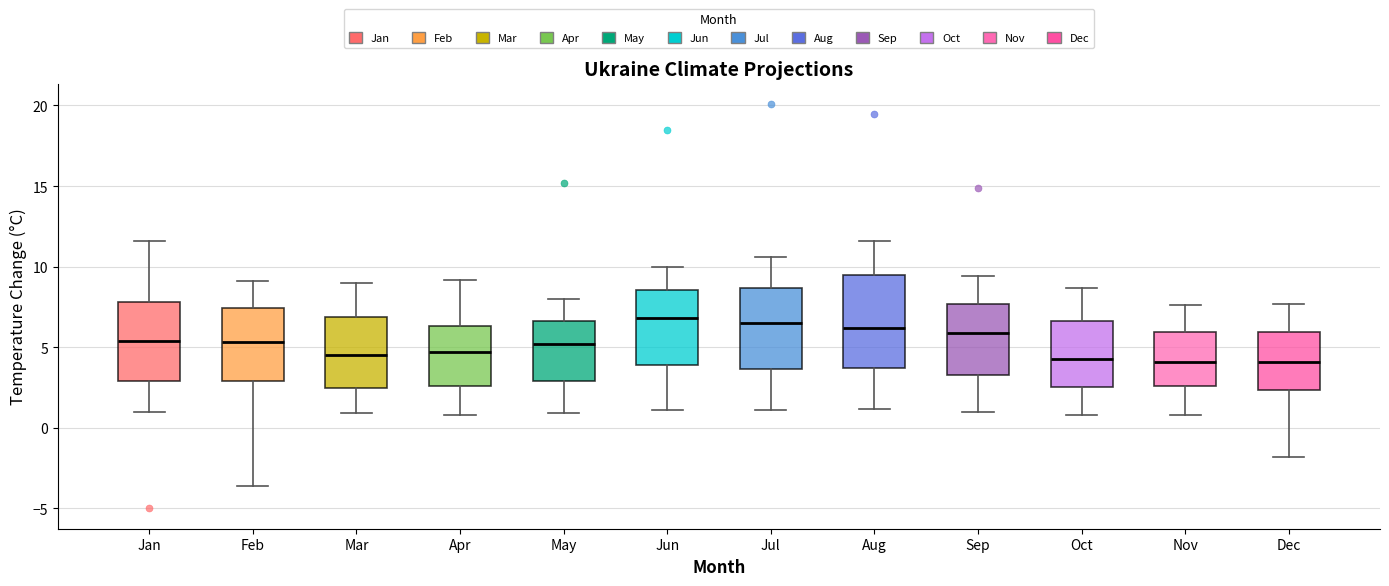

Where is the upper edge of the box for May on the y-axis? The values are not printed on the chart, so give them approximately, as read against the axis.

6.5